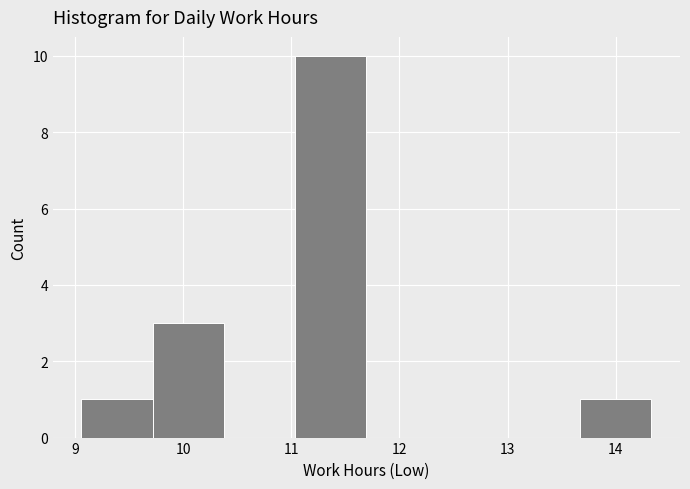

Reading left to right, transcribe this chart: for each bar, give the range it covers on the x-axis and its height. Neither the bar edges nor the heights are printed on the chart, so give them approximately, as read against the axes.

9.1 to 9.7: 1
9.7 to 10.4: 3
10.4 to 11.0: 0
11.0 to 11.7: 10
11.7 to 12.4: 0
12.4 to 13.0: 0
13.0 to 13.7: 0
13.7 to 14.3: 1